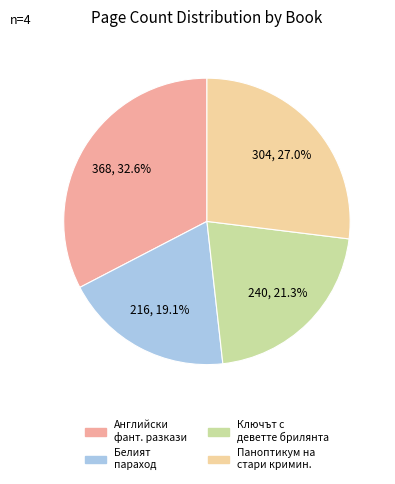

Does any single category account for the majority?

No